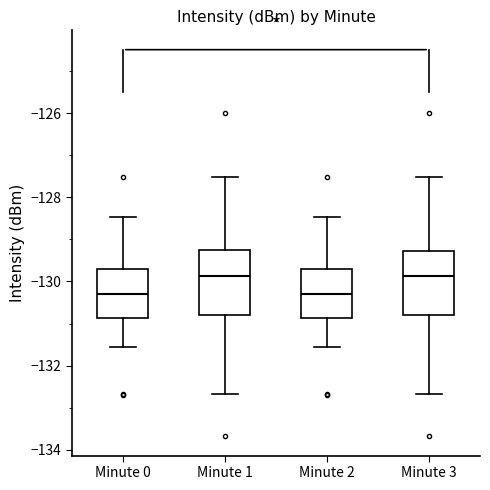

Where is the lower edge of the box for Minute 0 on the y-axis? The values are not printed on the chart, so give them approximately, as read against the axis.

-130.8